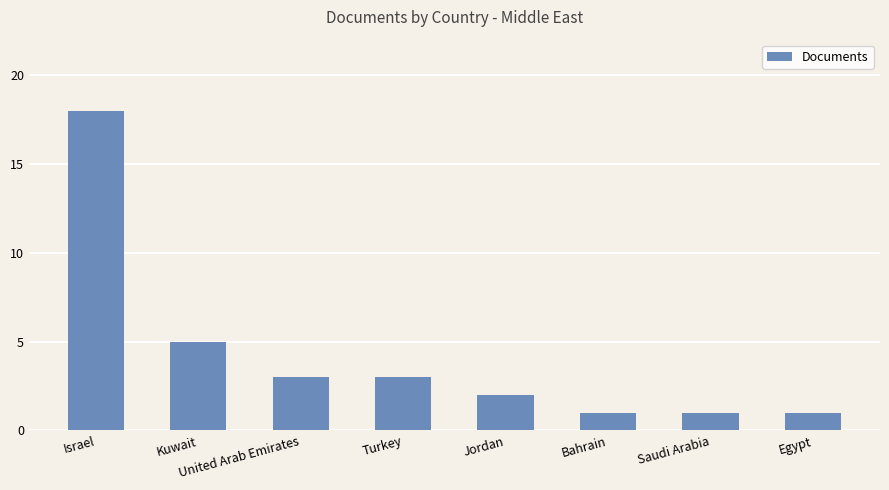

What is the sum of all values?

34